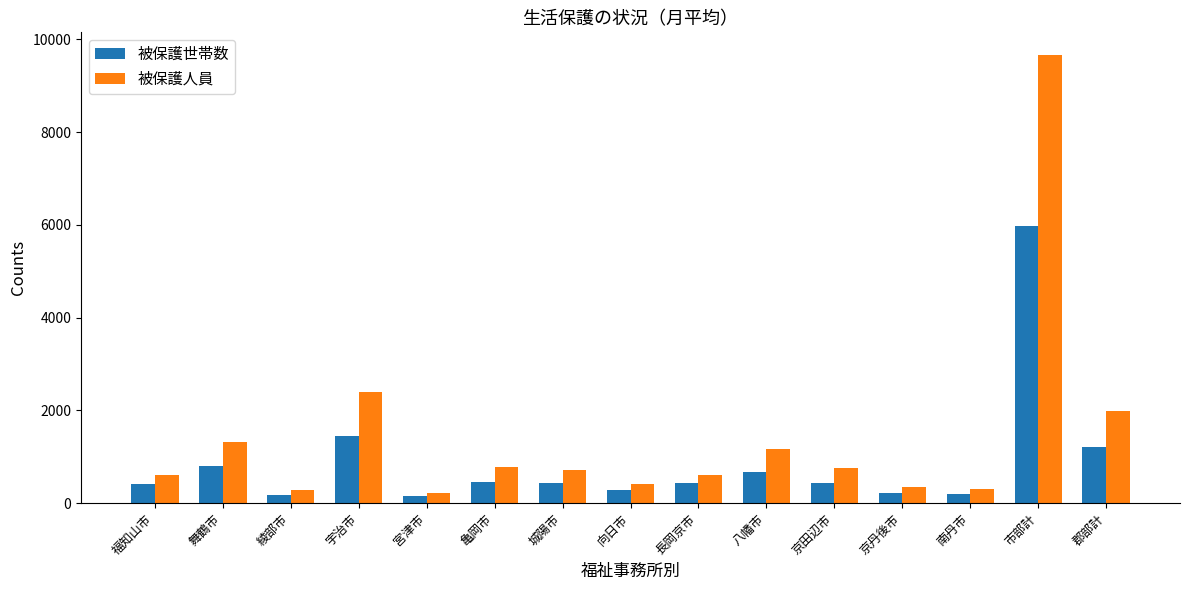

At which label does 被保護人員 first exceed 713?

舞鶴市